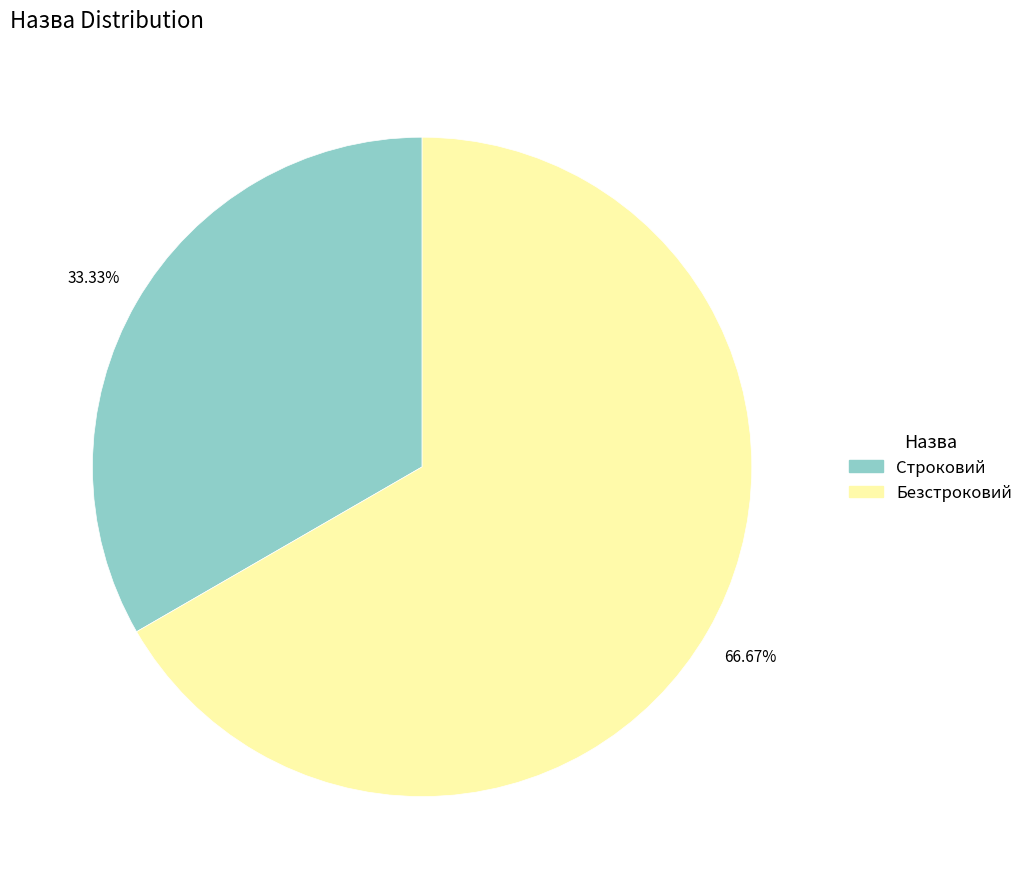

How many slices are in this pie chart?

2